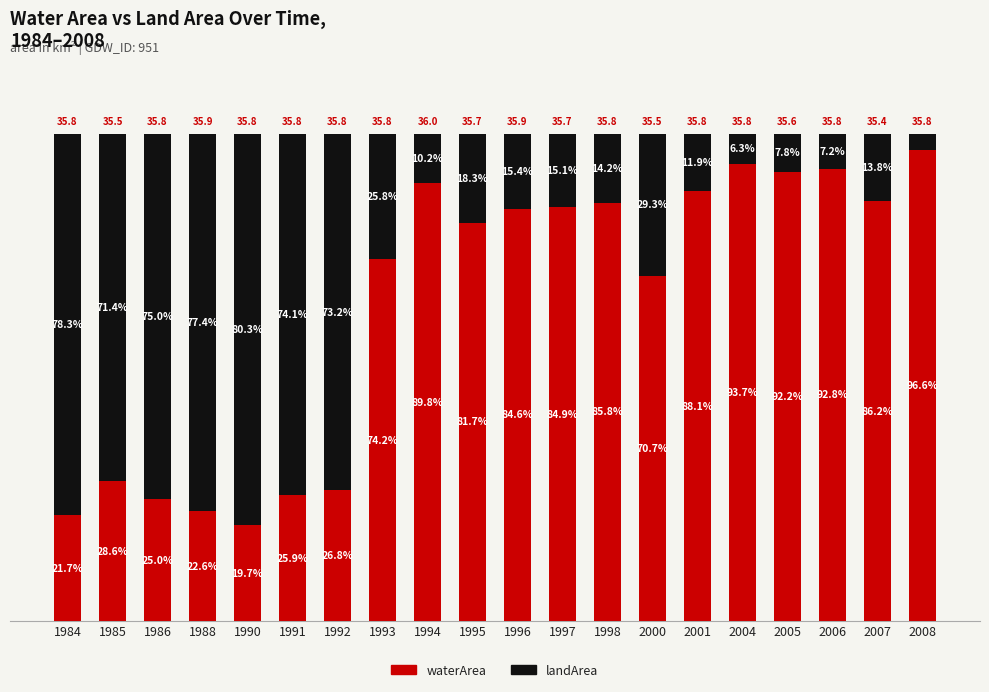

Which series has the largest total across all categories?

waterArea